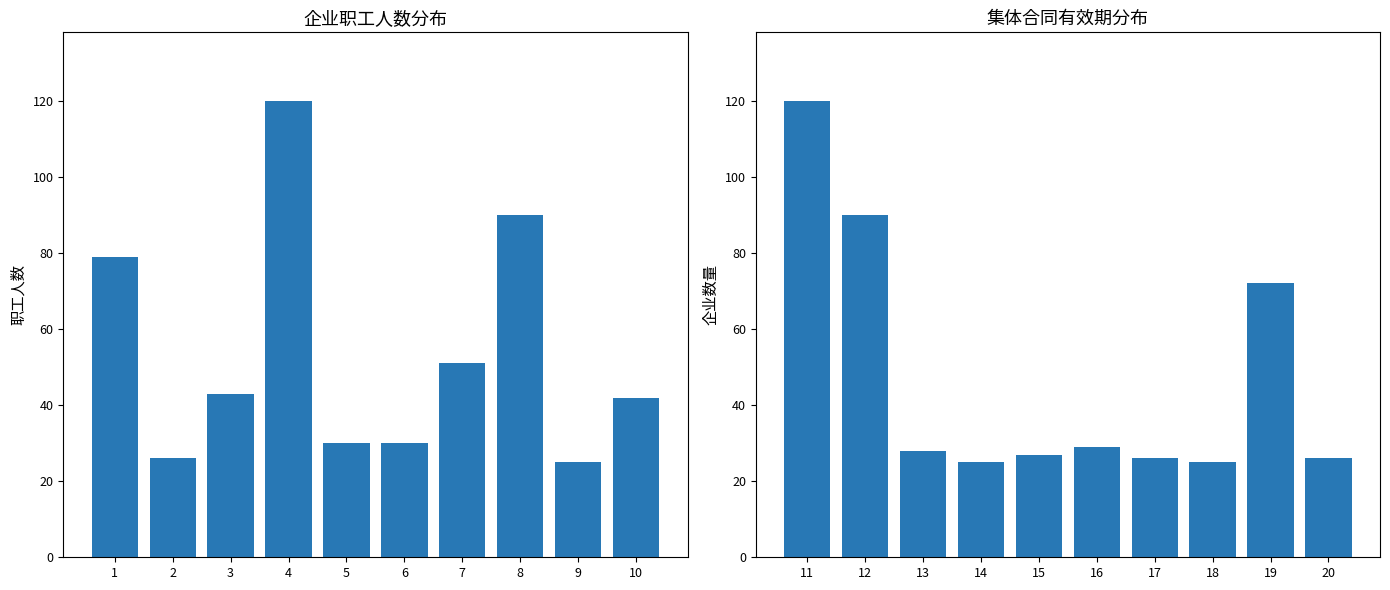

Which series has the widest spread of values?

职工人数(1-10)